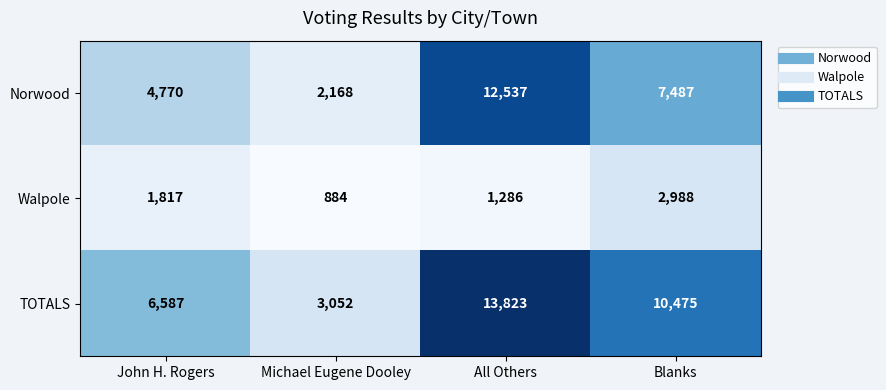

The value of Norwood at John H. Rogers is 8258. True or false?

False